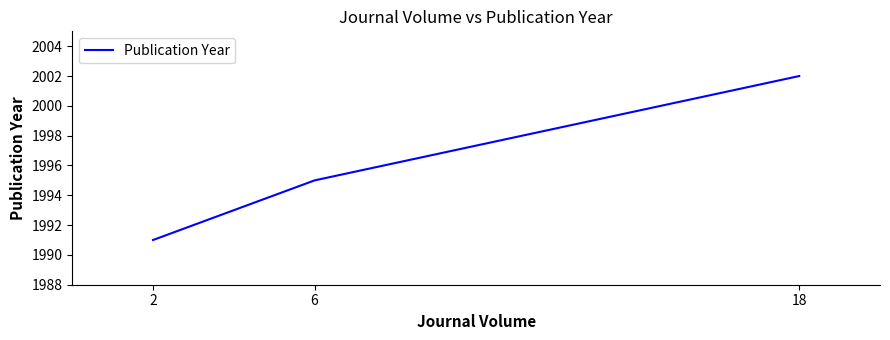

What is the approximate value at 18, to the nearest 5?

2000